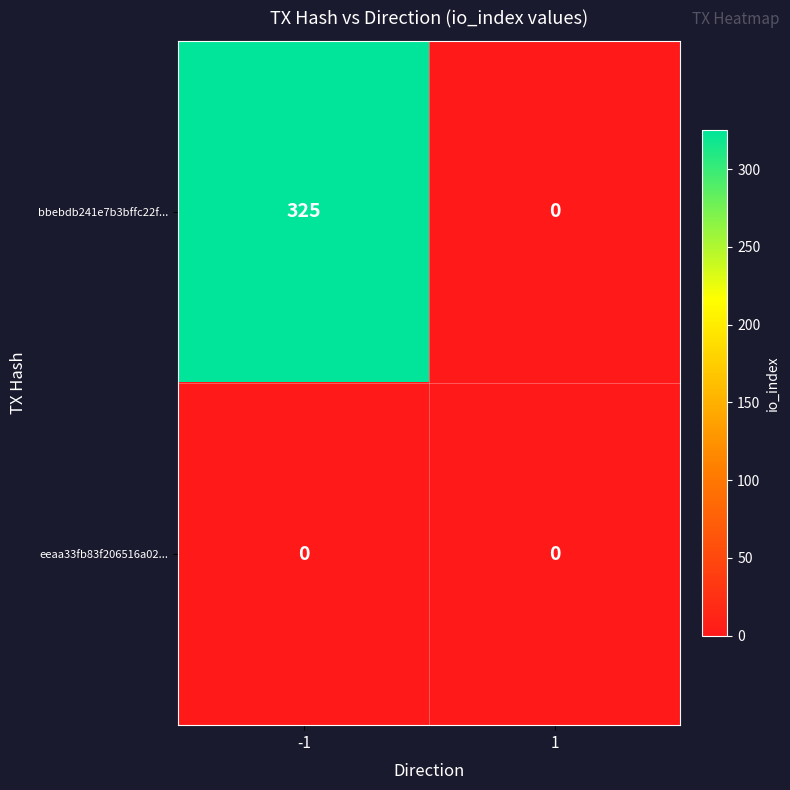

Rank the series by their average value, from lowest to highest.

eeaa33fb83f206516a02..., bbebdb241e7b3bffc22f...